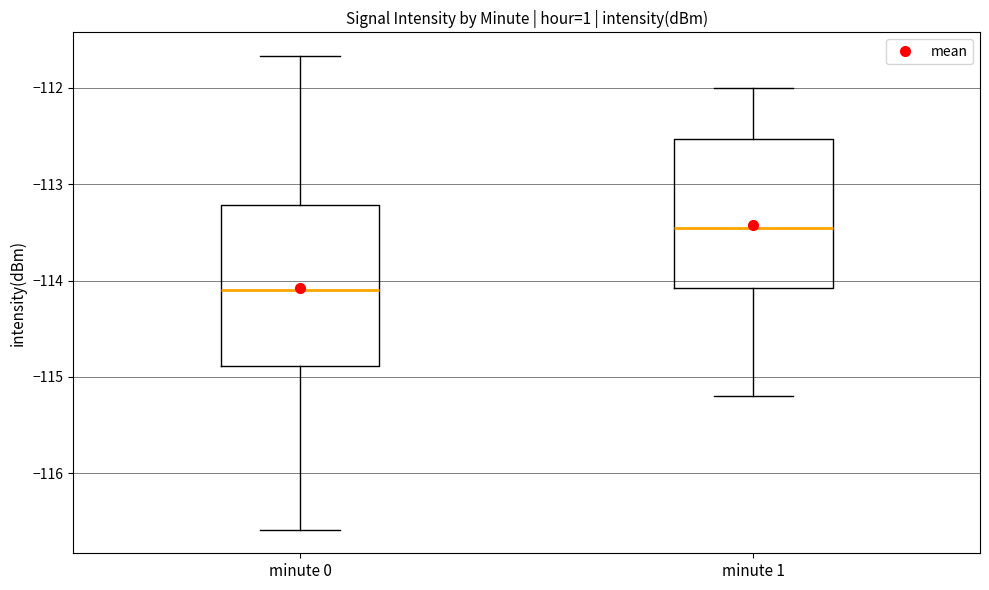

Which box's median line is the highest?

minute 1